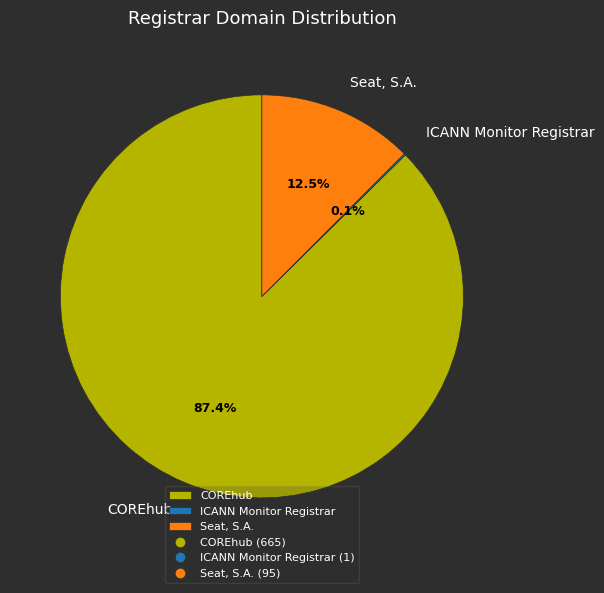

Approximately how many times larger is the value at COREhub compared to Seat, S.A.?

7.0